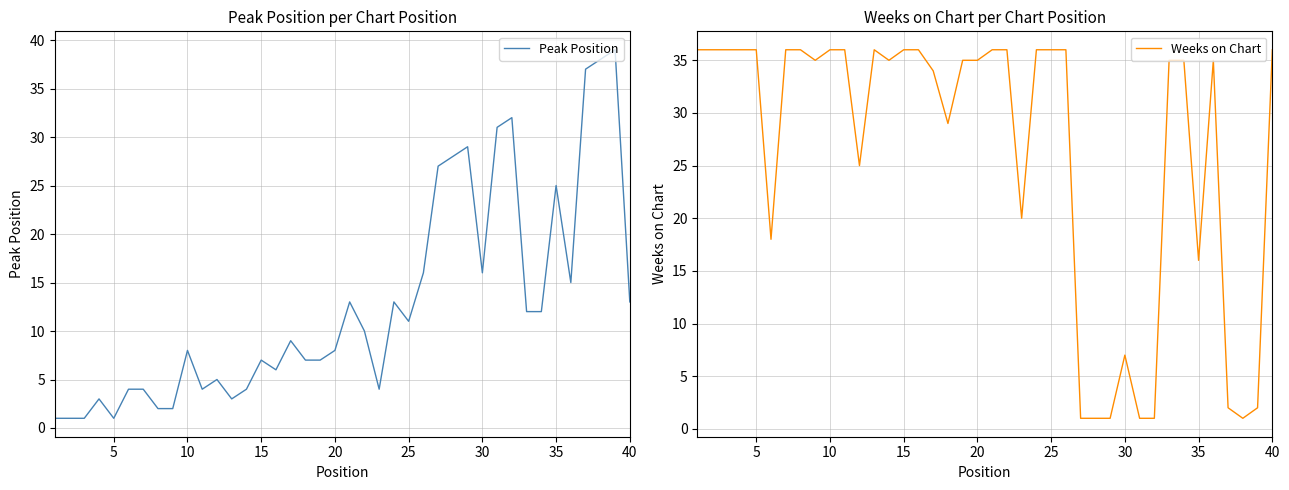

True or false: Weeks on Chart has more than 1 points higher than both neighbors.

True